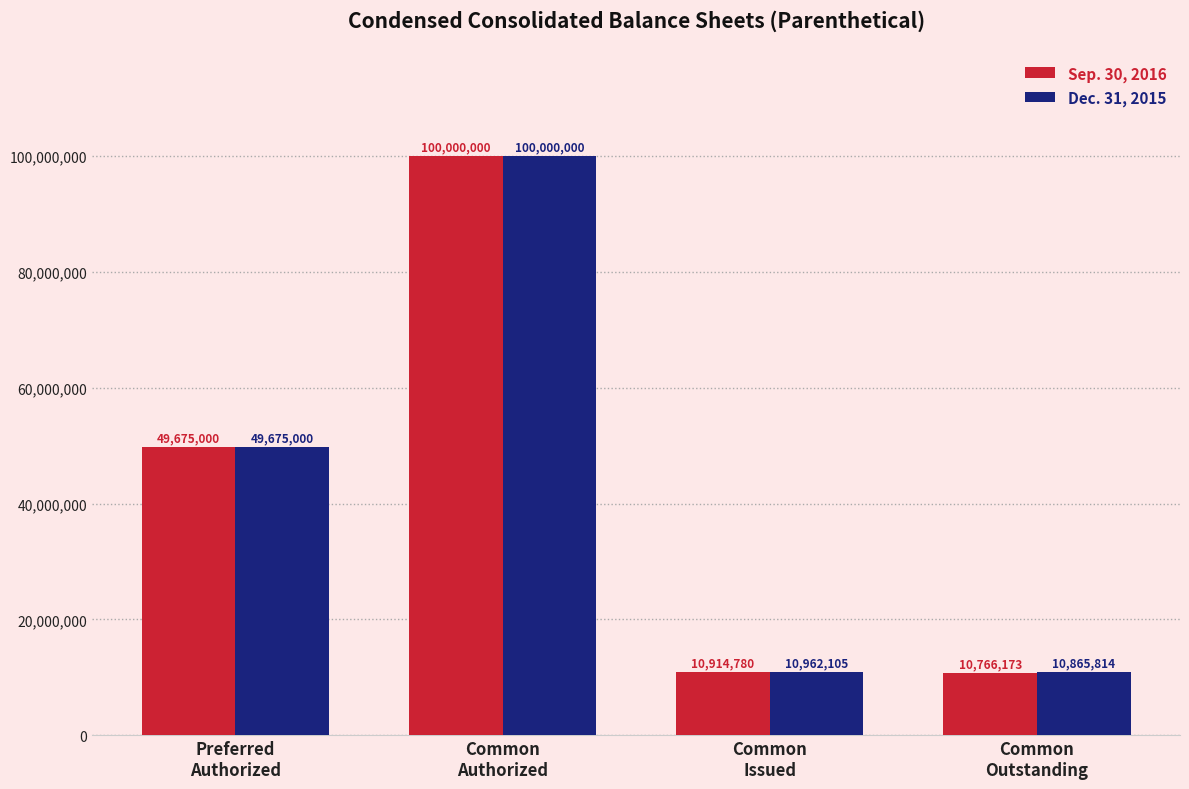

Are the bars grouped side by side (vs. stacked)?

Yes